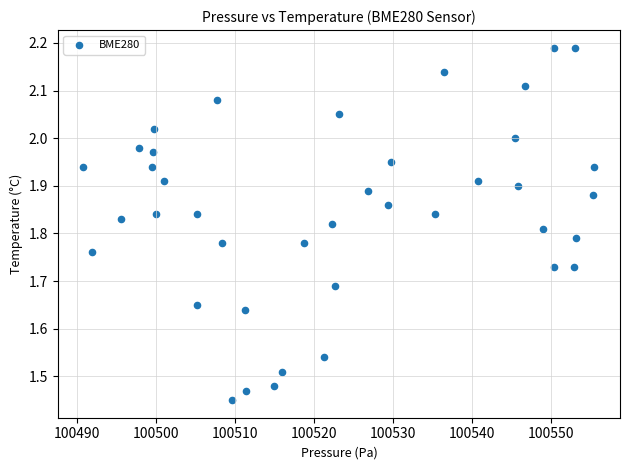

What is the range of X values (max minus min)?

64.7